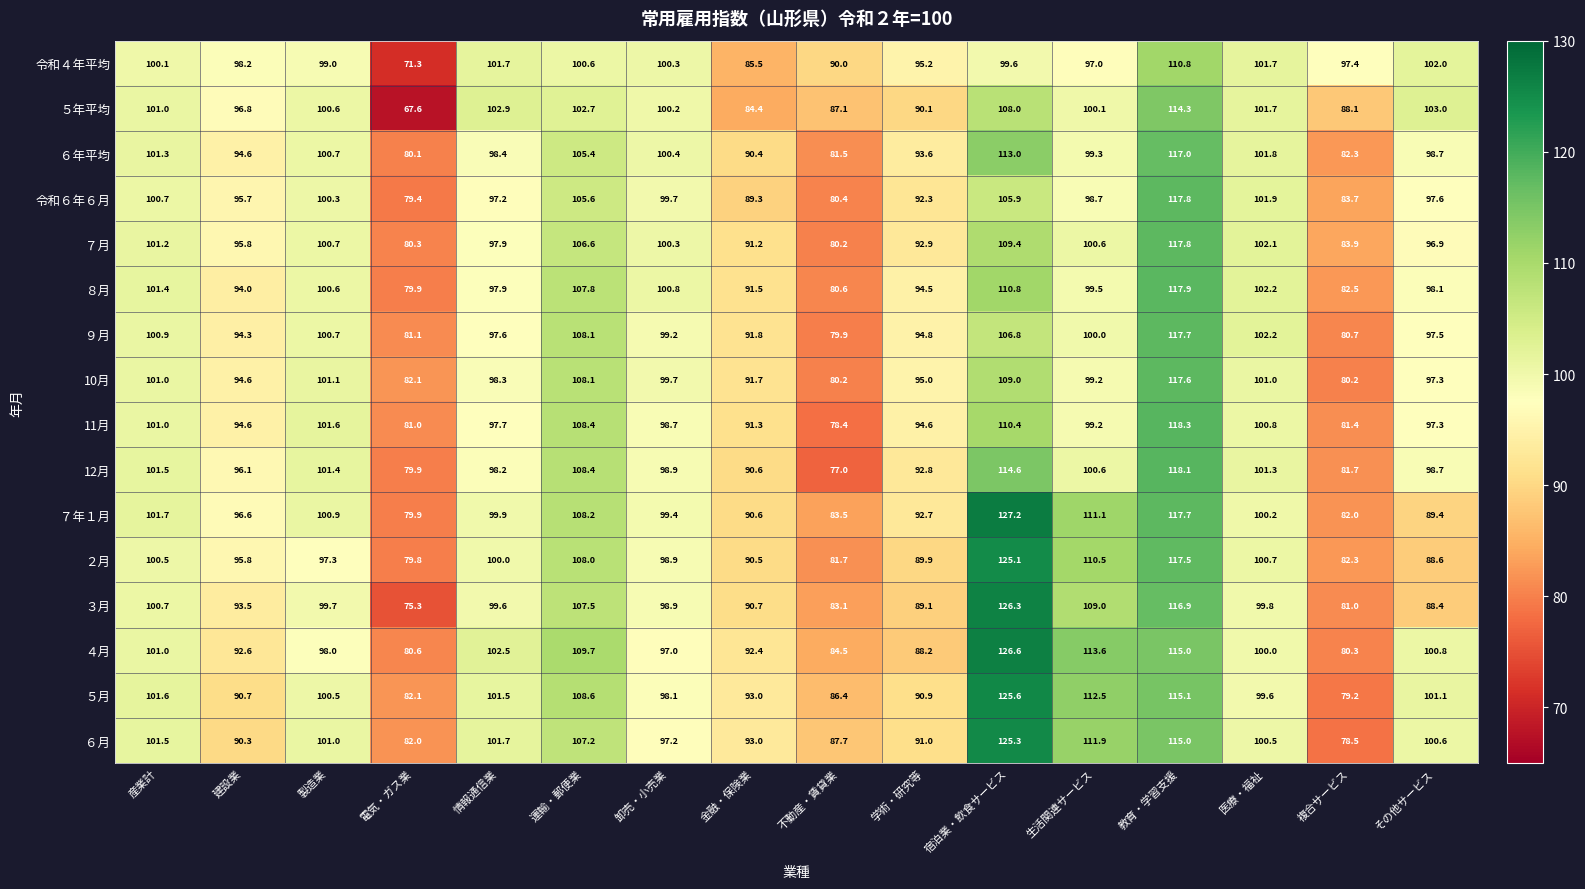

Which series changed the most between 製造業 and 生活関連サービス?

４月